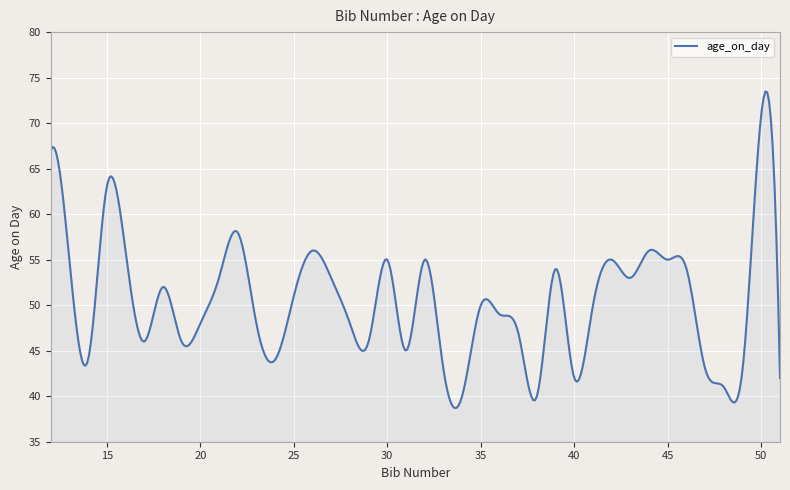

What is the difference between the maximum and minimum values?

34.8